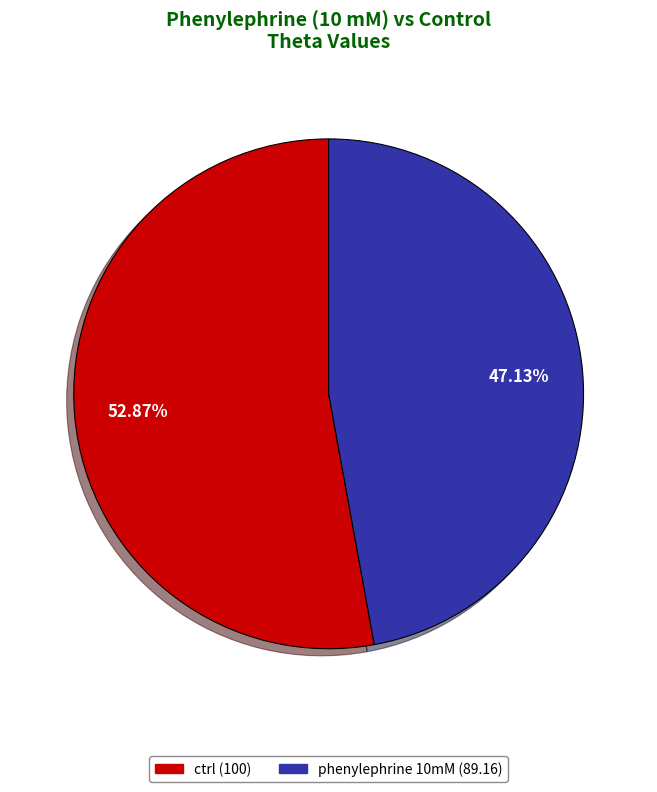

Is there a majority slice in this chart?

Yes